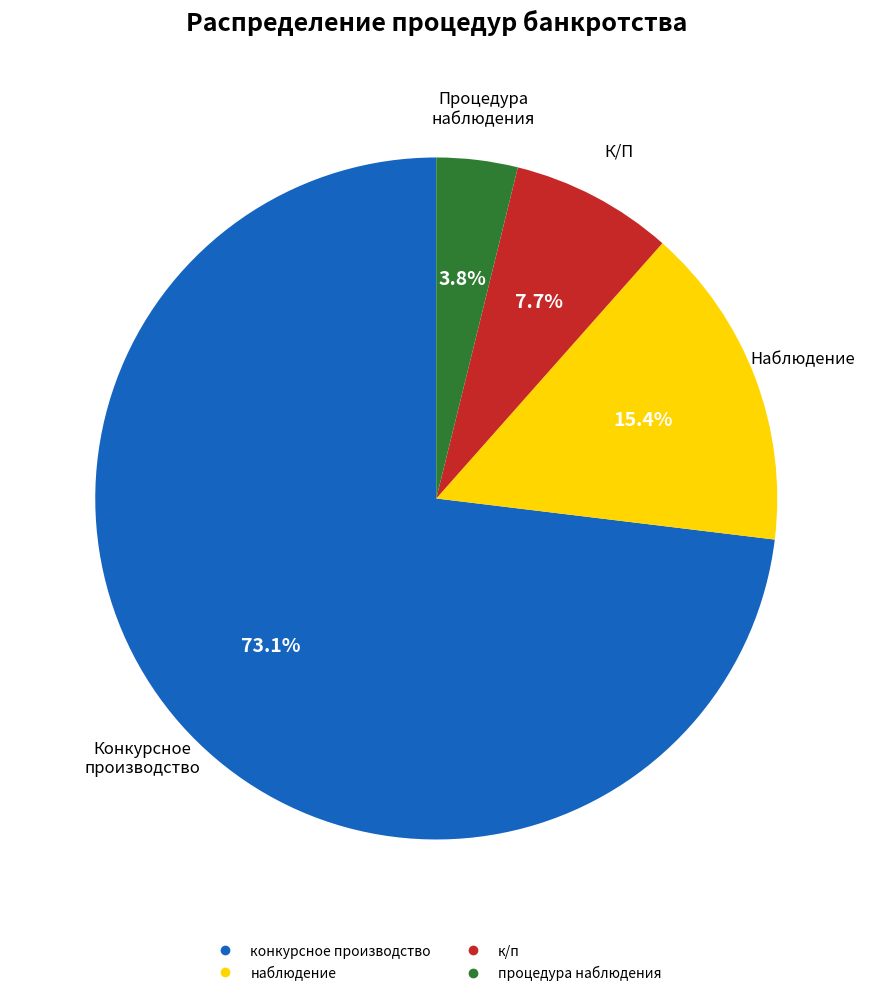

To the nearest percent, what is the difference between the largest and smallest slice percentages?

69%